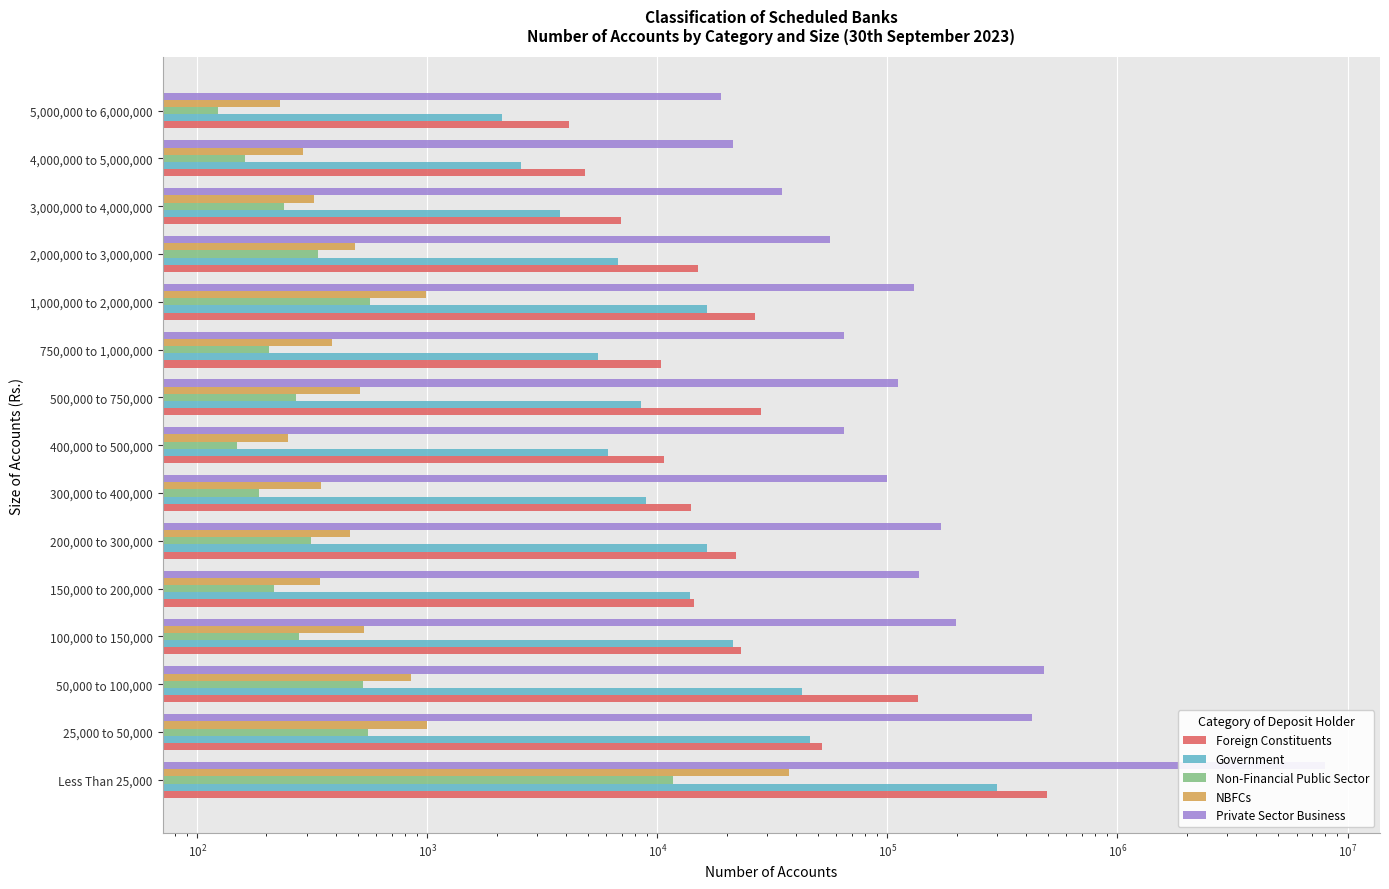

At 25,000 to 50,000, list the series in order from smallest to largest.

Non-Financial Public Sector, NBFCs, Government, Foreign Constituents, Private Sector Business